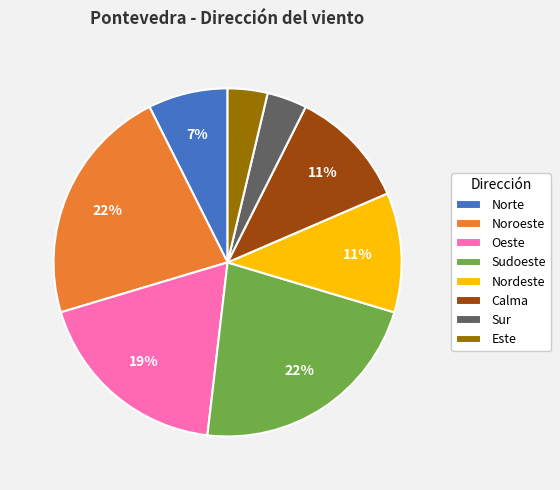

How many slices are in this pie chart?

8